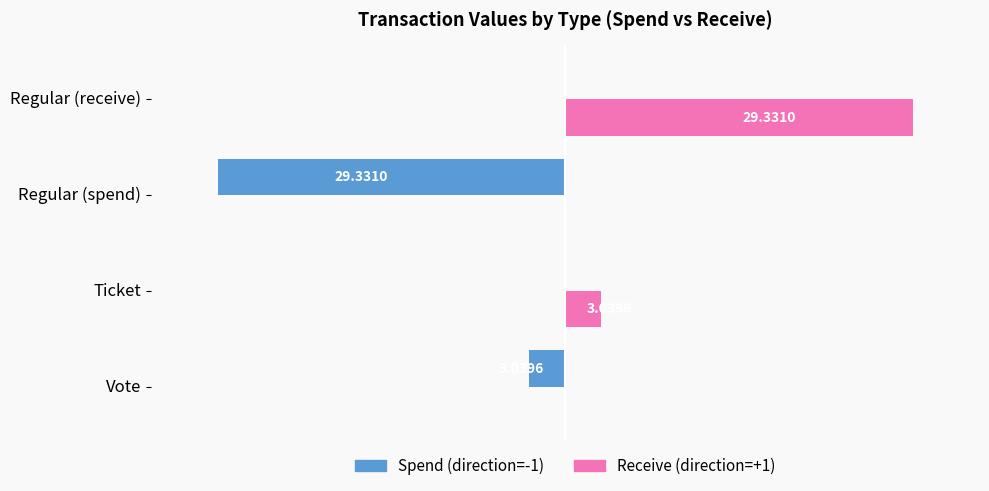

Which category has the highest value in the Receive (direction=+1) series?

Regular (receive)